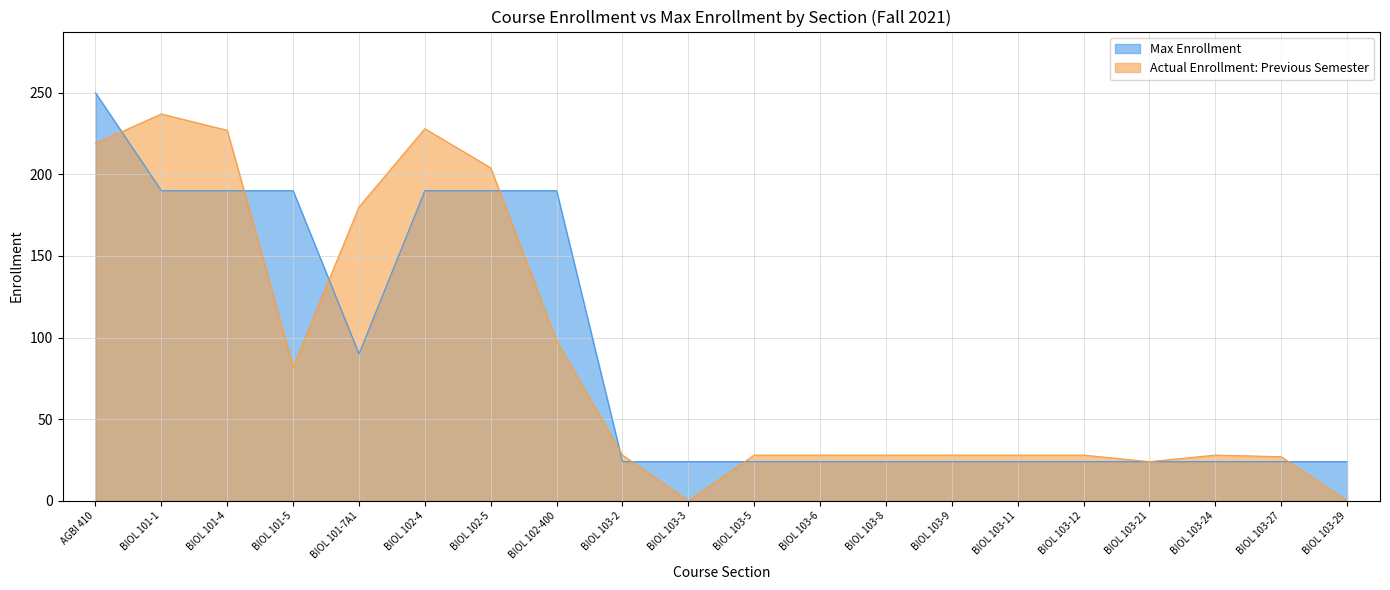

Reading left to right, extract all data points from this chart.

Max Enrollment: AGBI 410=250	BIOL 101-1=190	BIOL 101-4=190	BIOL 101-5=190	BIOL 101-7A1=90	BIOL 102-4=190	BIOL 102-5=190	BIOL 102-400=190	BIOL 103-2=24	BIOL 103-3=24	BIOL 103-5=24	BIOL 103-6=24	BIOL 103-8=24	BIOL 103-9=24	BIOL 103-11=24	BIOL 103-12=24	BIOL 103-21=24	BIOL 103-24=24	BIOL 103-27=24	BIOL 103-29=24
Actual Enrollment: Previous Semester: AGBI 410=219	BIOL 101-1=237	BIOL 101-4=227	BIOL 101-5=82	BIOL 101-7A1=180	BIOL 102-4=228	BIOL 102-5=204	BIOL 102-400=98	BIOL 103-2=28	BIOL 103-3=0	BIOL 103-5=28	BIOL 103-6=28	BIOL 103-8=28	BIOL 103-9=28	BIOL 103-11=28	BIOL 103-12=28	BIOL 103-21=24	BIOL 103-24=28	BIOL 103-27=27	BIOL 103-29=0